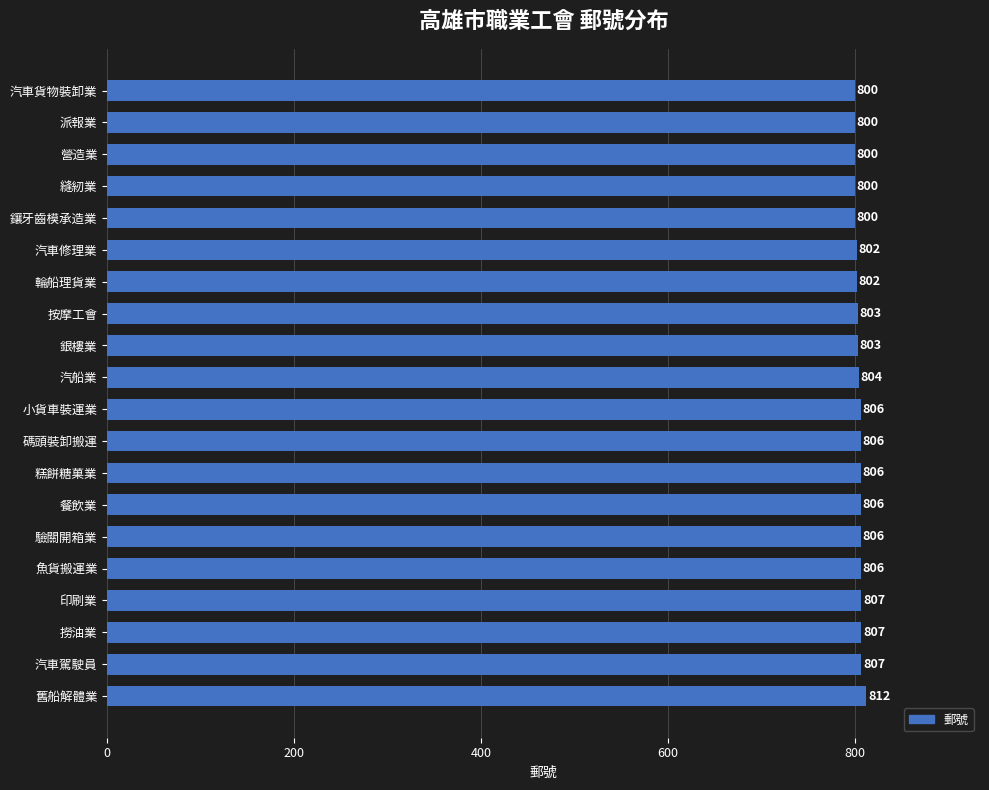

How many bars are there in total?

20